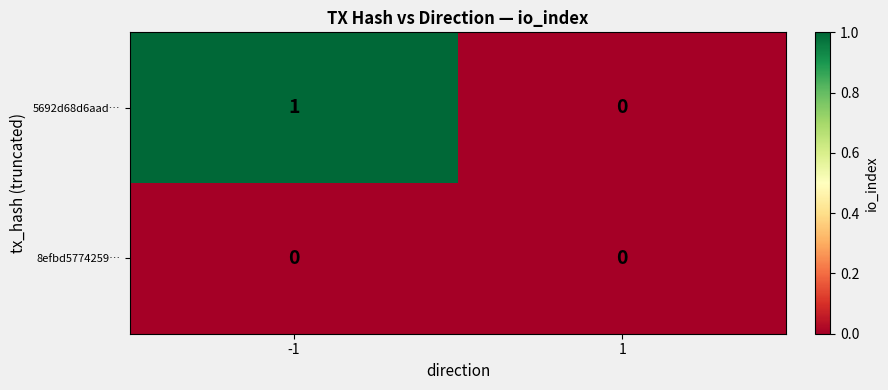

What is the total value across all series at -1?

1